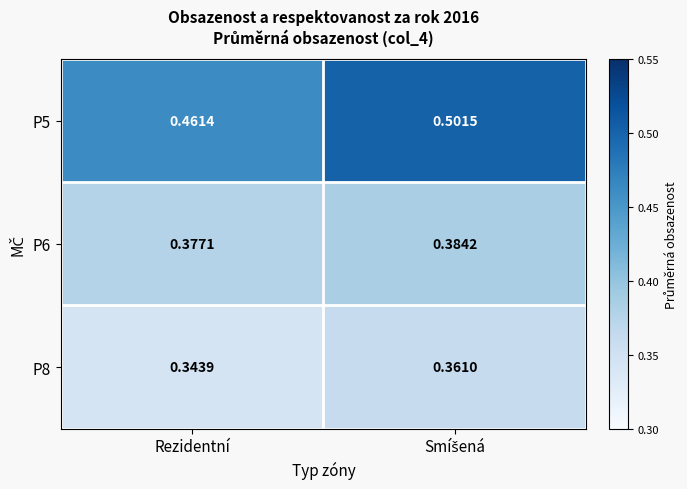

Which category has the lowest value in the P5 series?

Rezidentní